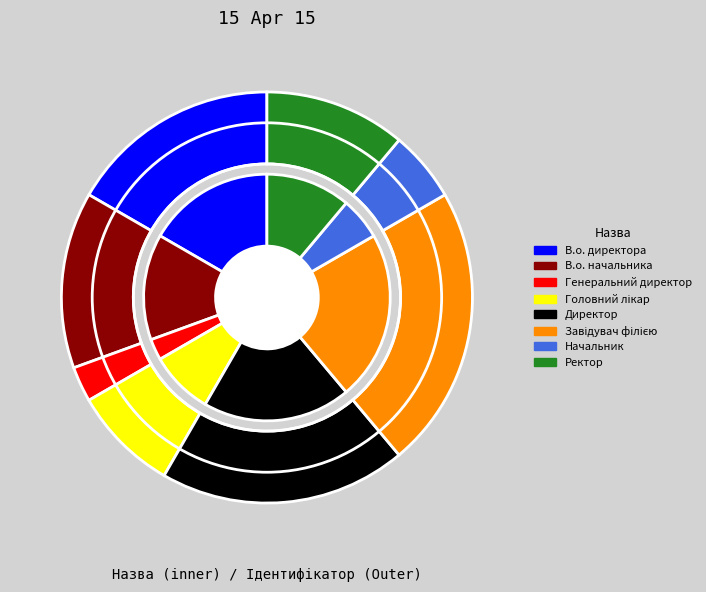

Is it true that Завідувач філією is 34% of the pie?

False